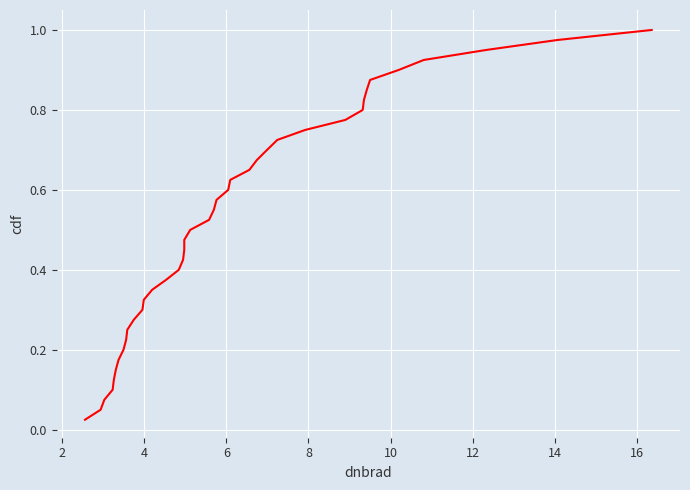

How many lines are shown in the chart?

1